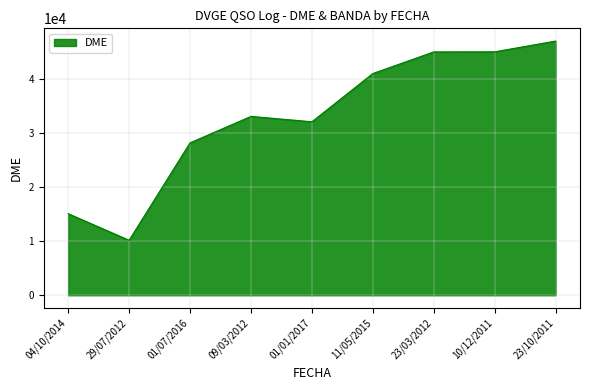

What position from the right is 23/10/2011?

1